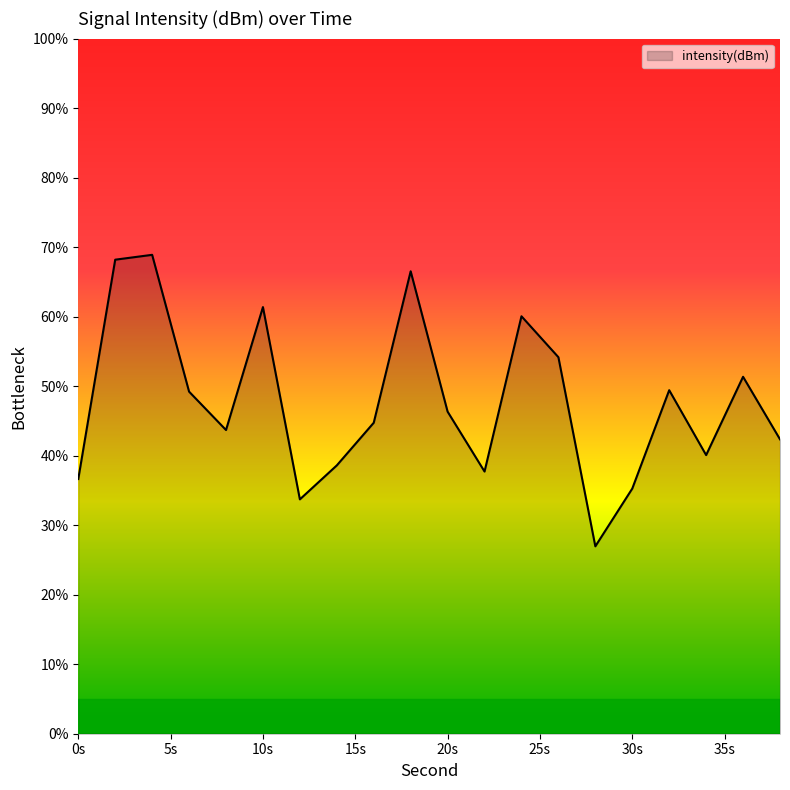

What is the difference between the maximum and minimum values?

41.9